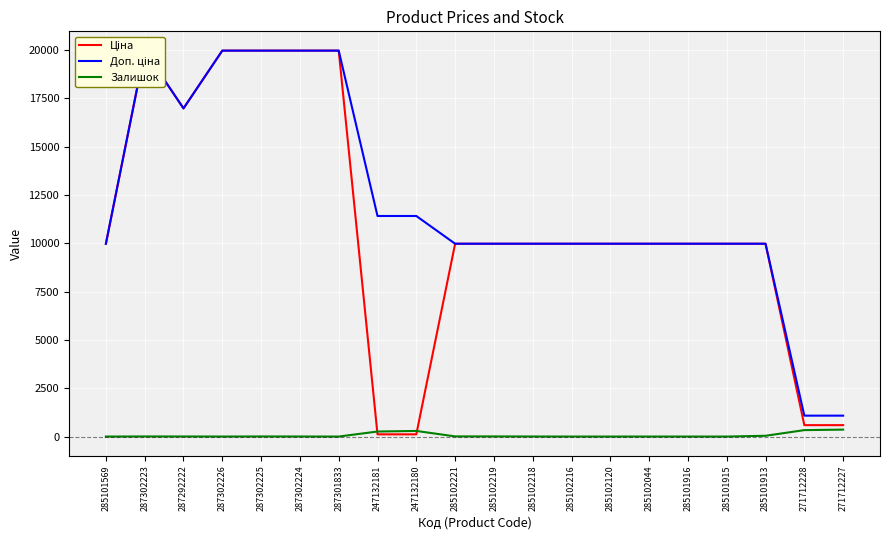

What are all the series names shown in the legend?

Ціна, Доп. ціна, Залишок